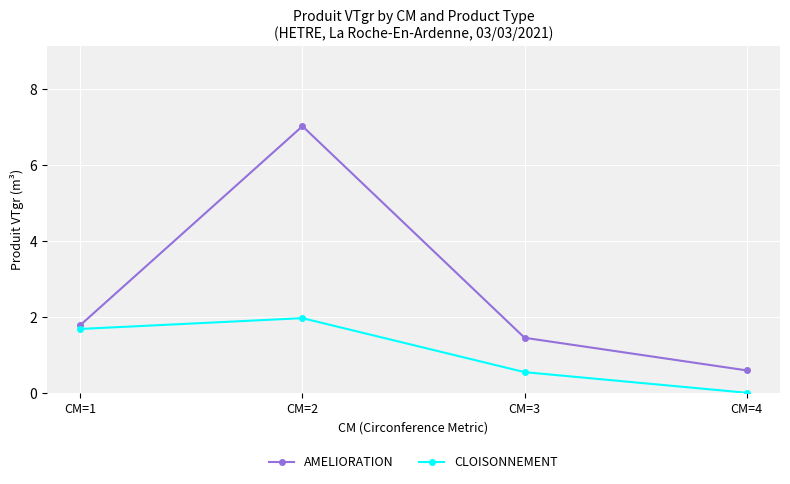

What is the value of the AMELIORATION point at the 2nd from the left?

7.0